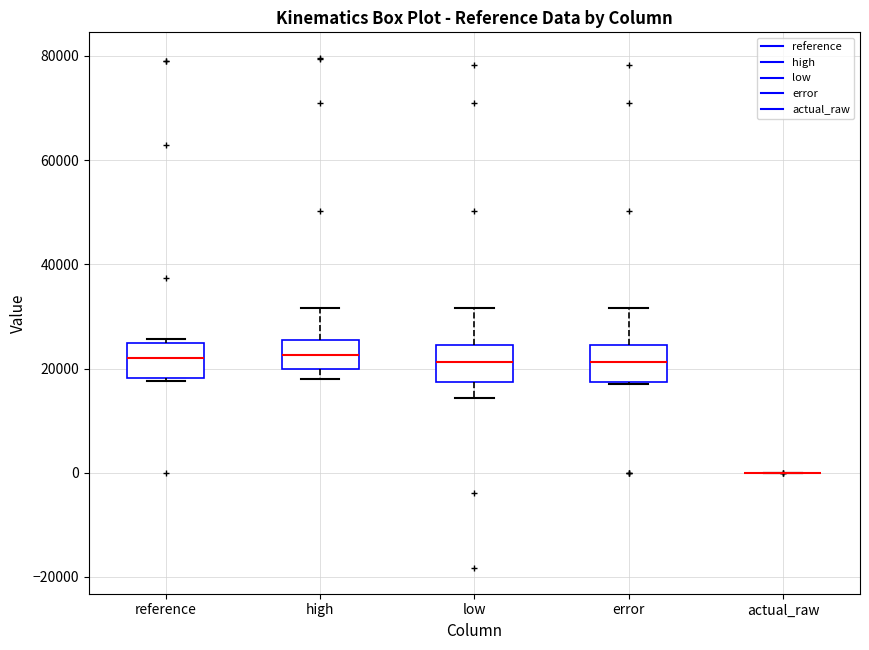

Where does the median line of the box for reference sit on the y-axis? The values are not printed on the chart, so give them approximately, as read against the axis.

22000